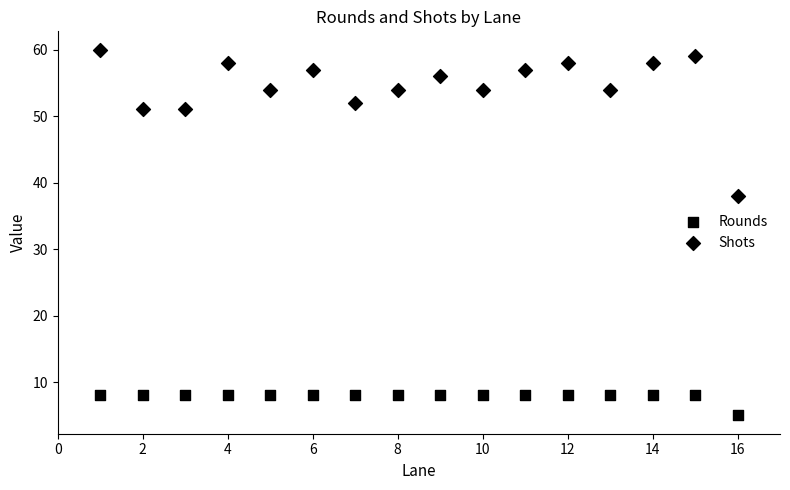

How many points are shown in the scatter plot?

32